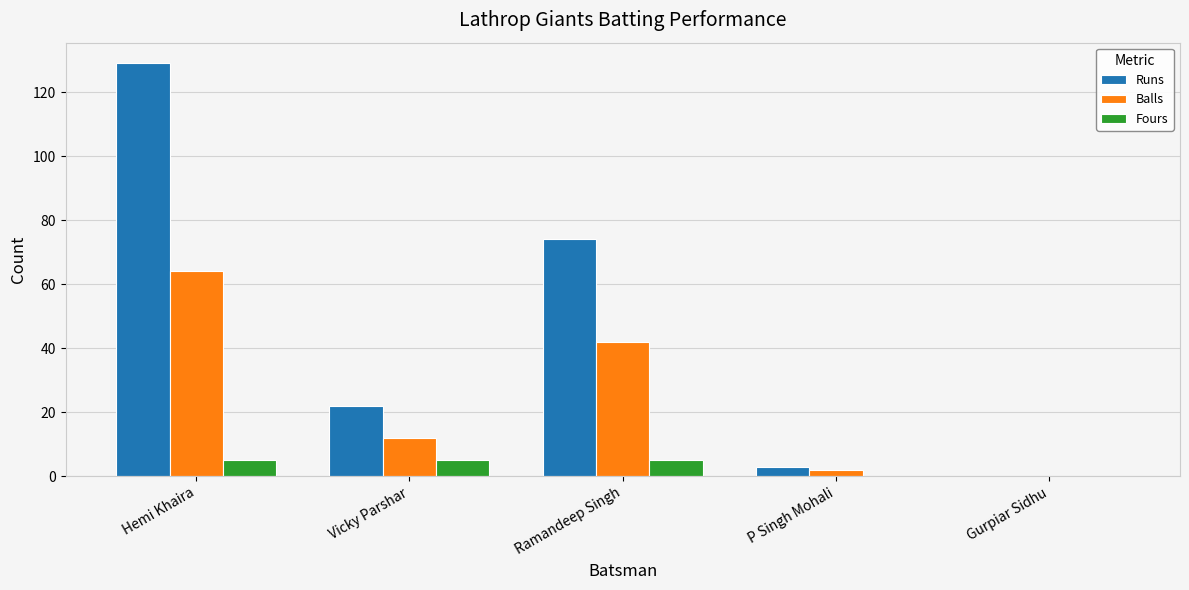

What is the spread (max minus min) of values at Ramandeep Singh?

69